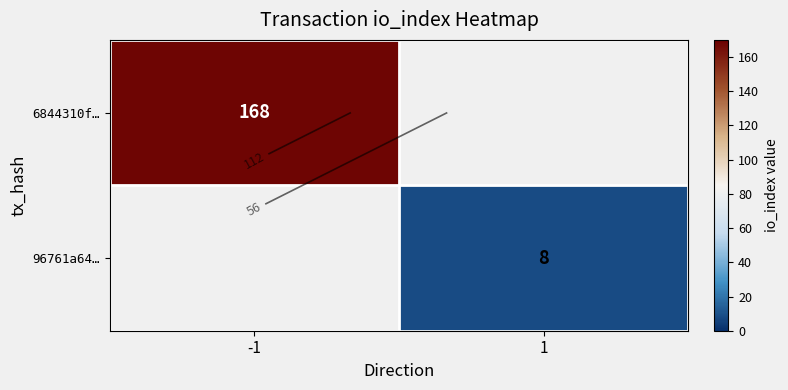

Is the value of 6844310f… at 1 greater than the value of 96761a64… at 1?

No